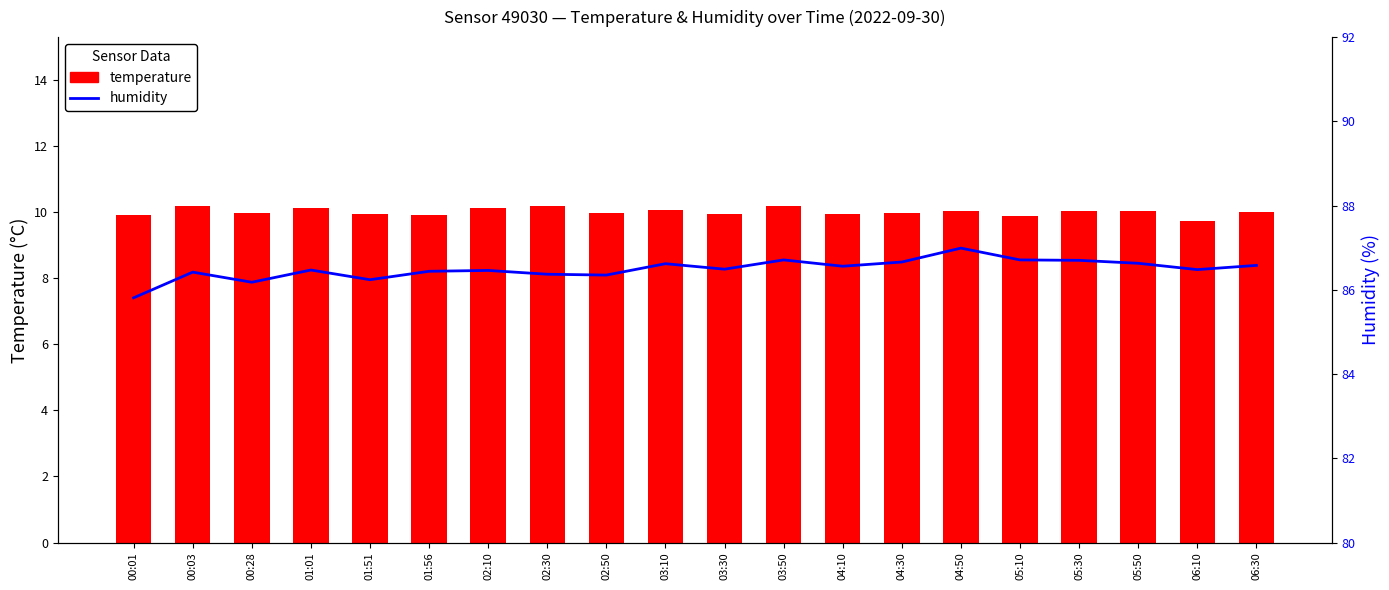

The temperature series shows 4.4 at 05:50. True or false?

False